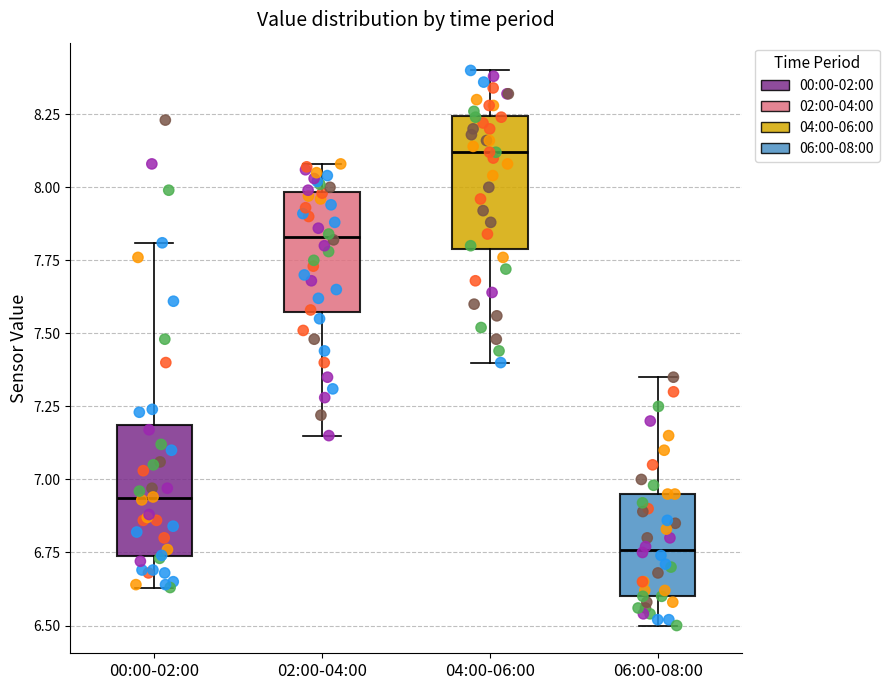

Reading left to right, read every box against the y-axis: the position of its median line, the range the box covers, and the ends of its whiskers. The values are not printed on the chart, so give them approximately, as read against the axis.

00:00-02:00: median 6.95, box 6.75 to 7.20, whiskers 6.65 to 7.80
02:00-04:00: median 7.85, box 7.55 to 8.00, whiskers 7.15 to 8.10
04:00-06:00: median 8.10, box 7.80 to 8.25, whiskers 7.40 to 8.40
06:00-08:00: median 6.75, box 6.60 to 6.95, whiskers 6.50 to 7.35